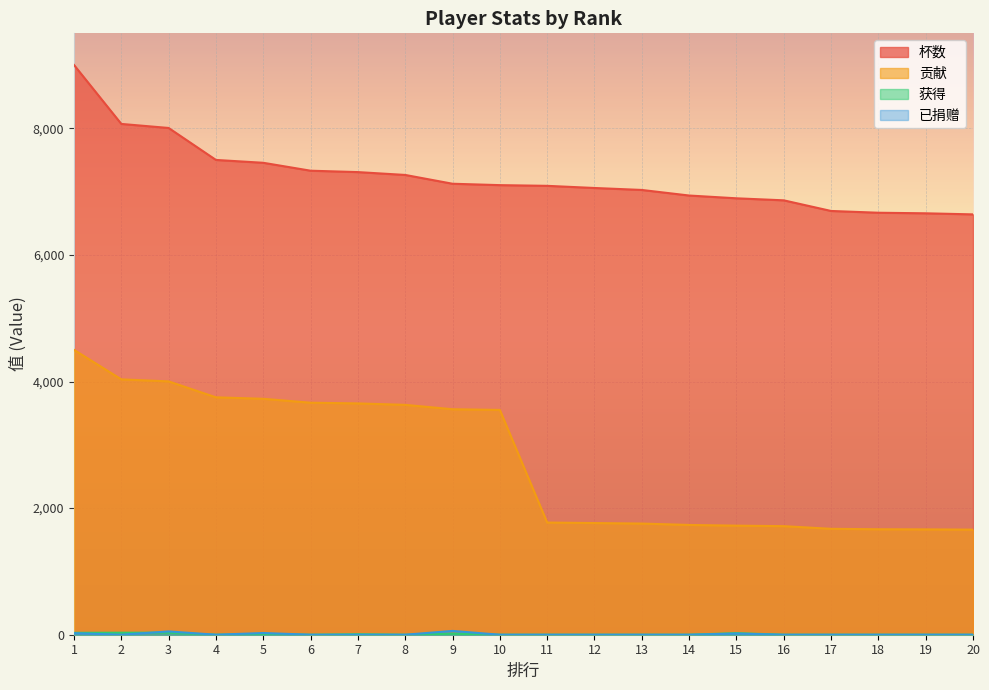

Read the 贡献 value at 20.

1660